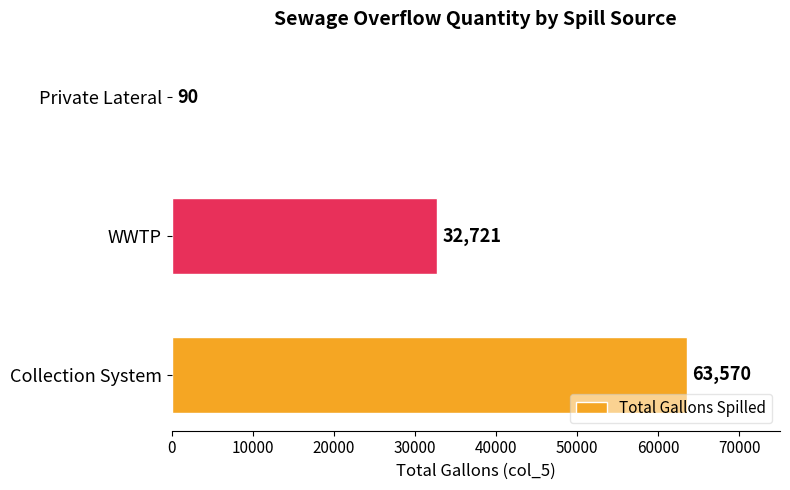

What is the sum of the values at Private Lateral and Collection System?

63660